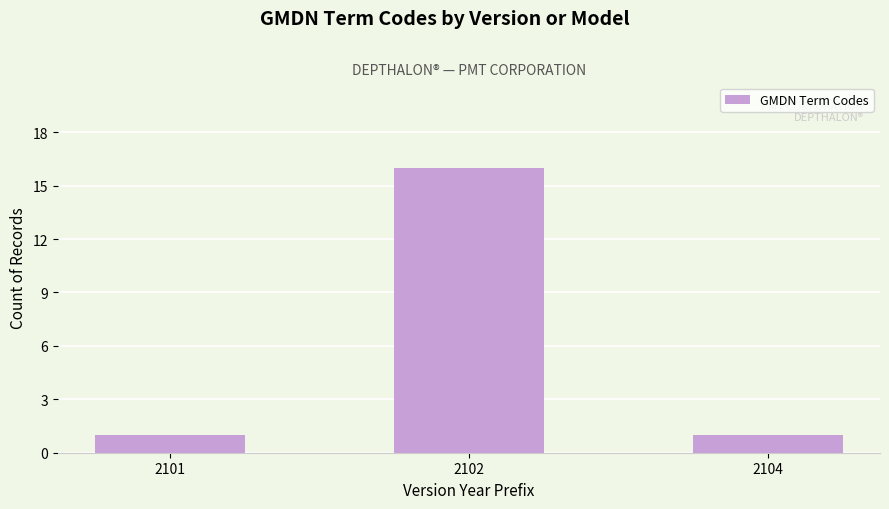

Which has a higher value, 2101 or 2102?

2102